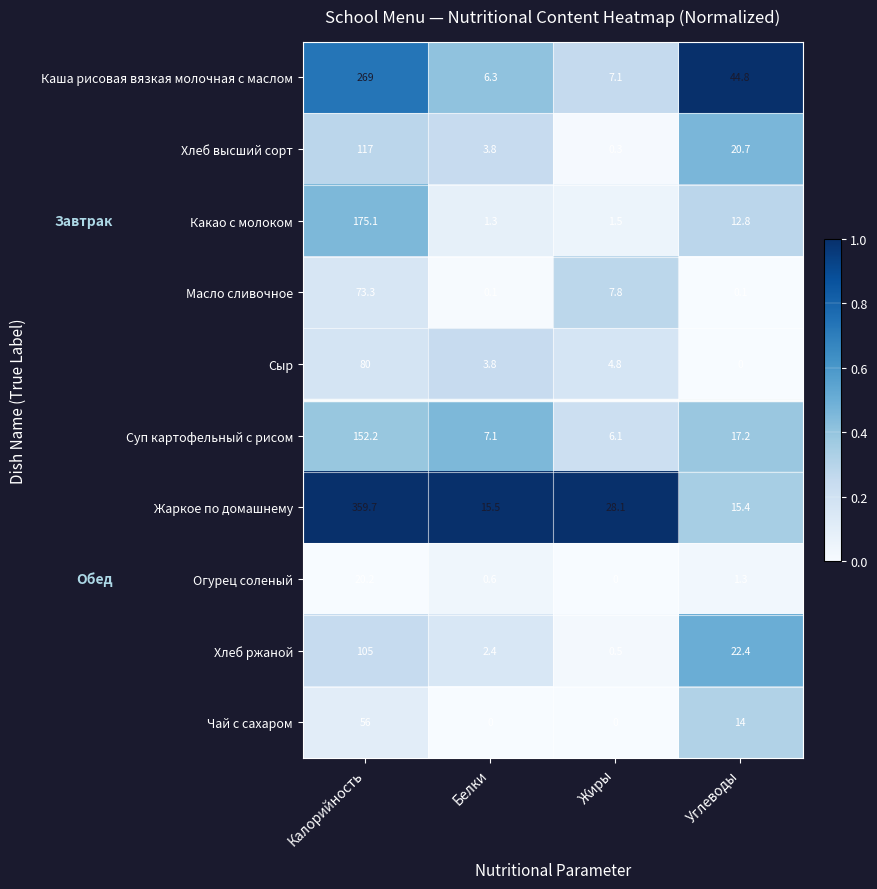

At Углеводы, list the series in order from smallest to largest.

Сыр, Масло сливочное, Огурец соленый, Какао с молоком, Чай с сахаром, Жаркое по домашнему, Суп картофельный с рисом, Хлеб высший сорт, Хлеб ржаной, Каша рисовая вязкая молочная с маслом